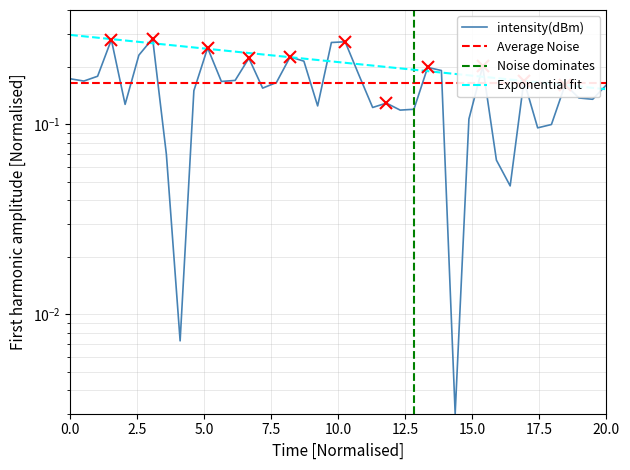

What is the sum of all values?

6.4